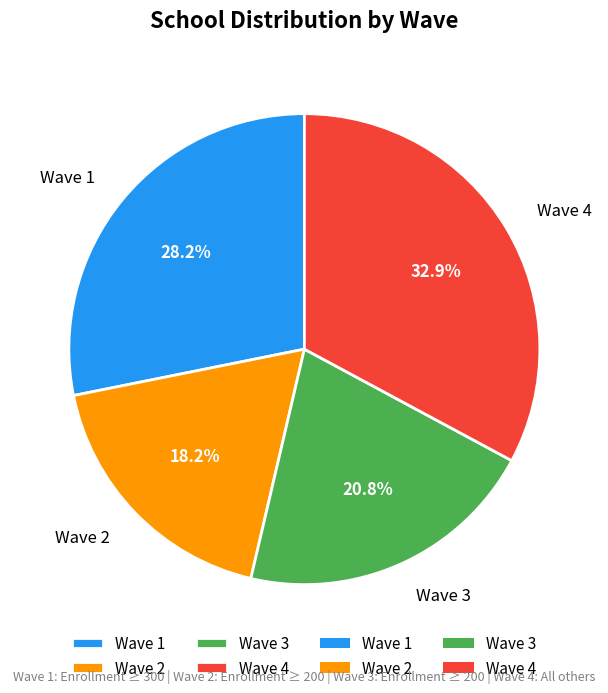

Combined, what portion of the pie is Wave 1 and Wave 4?

61.0%